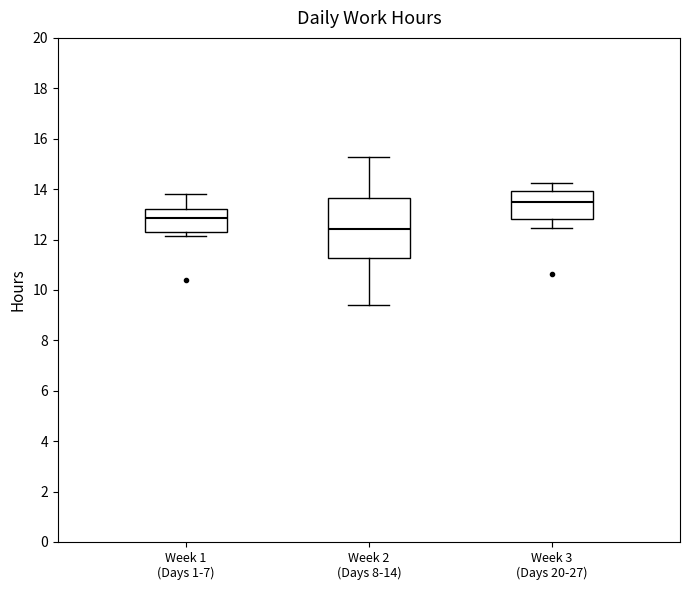

Which box's median line is the lowest?

Week 2 (Days 8-14)